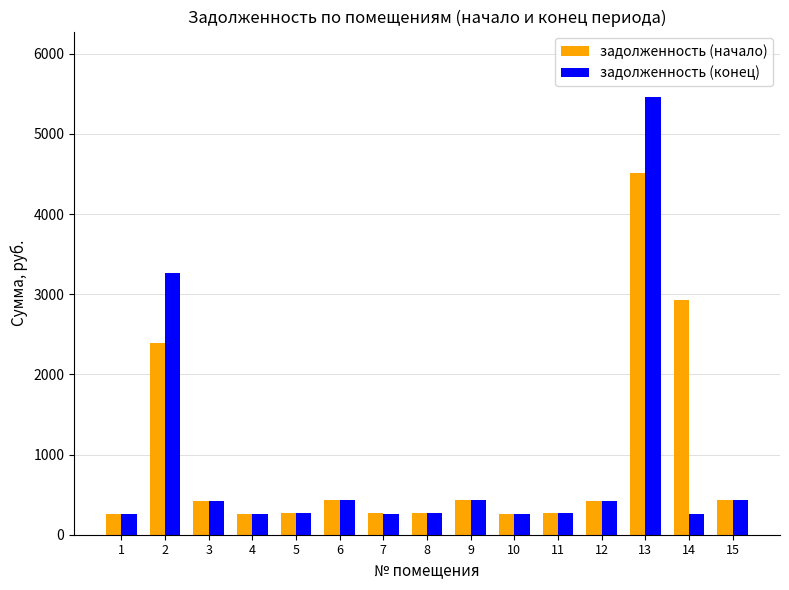

What is the average value of the задолженность (начало) series?

921.8